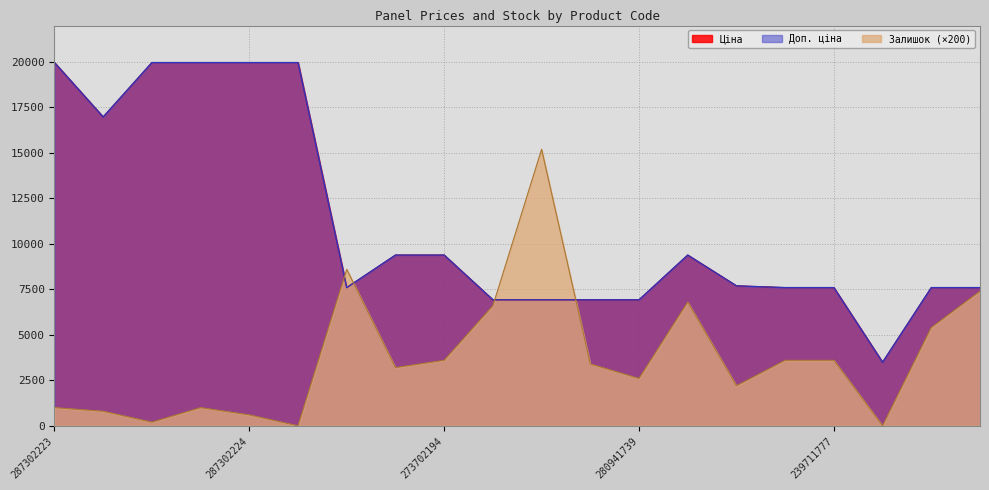

True or false: Доп. ціна has more than 1 interior local peaks.

False